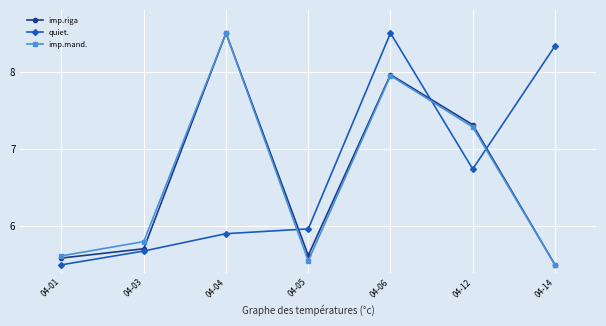

What is the total value across all series at 04-01?

16.7